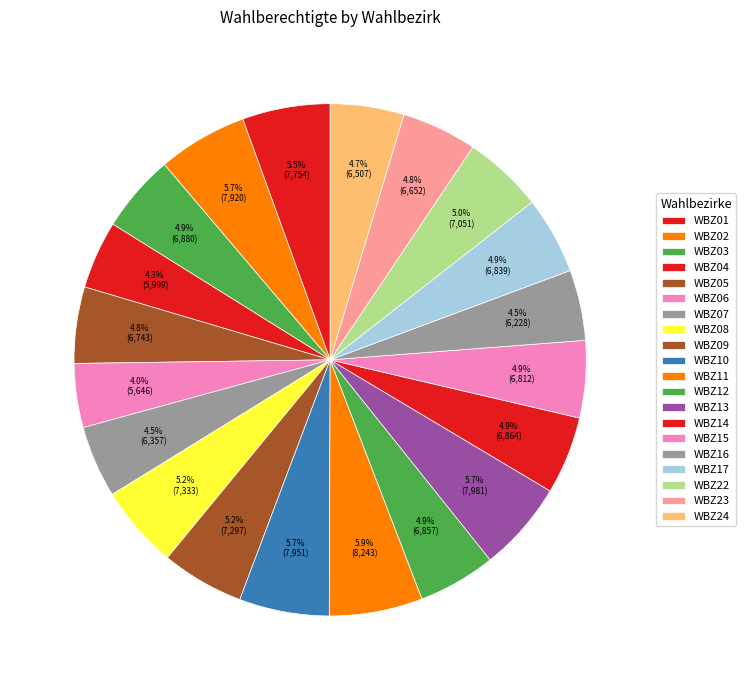

What is the ratio of the value at WBZ08 to the value at WBZ13?

0.9